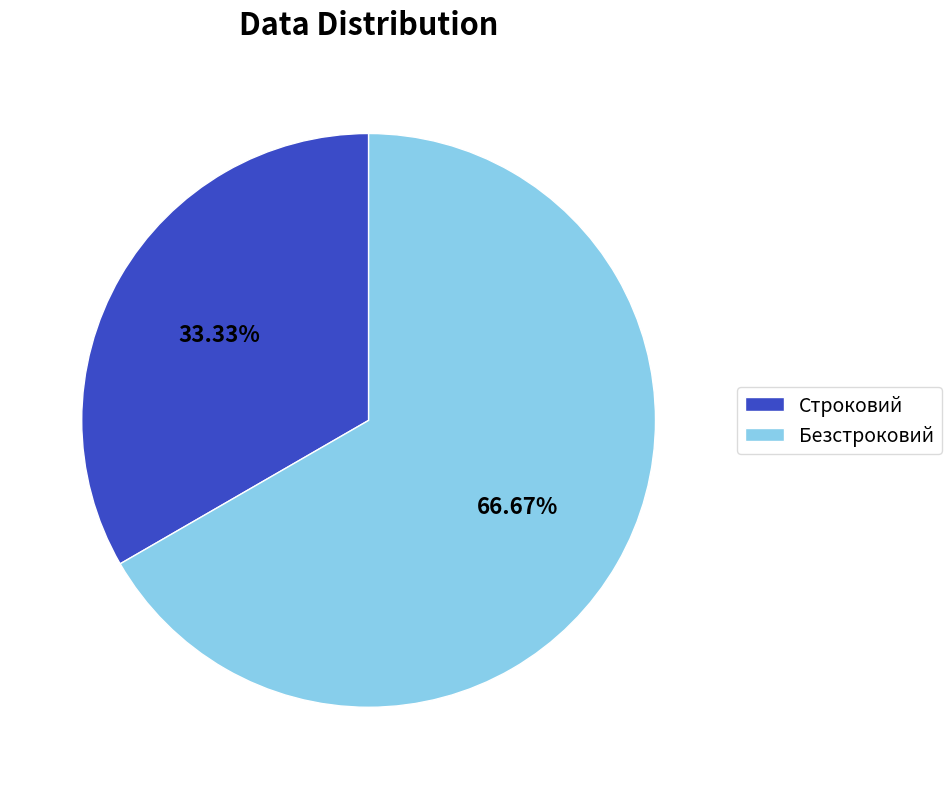

To the nearest percent, what is the combined percentage of Безстроковий and Строковий?

100%